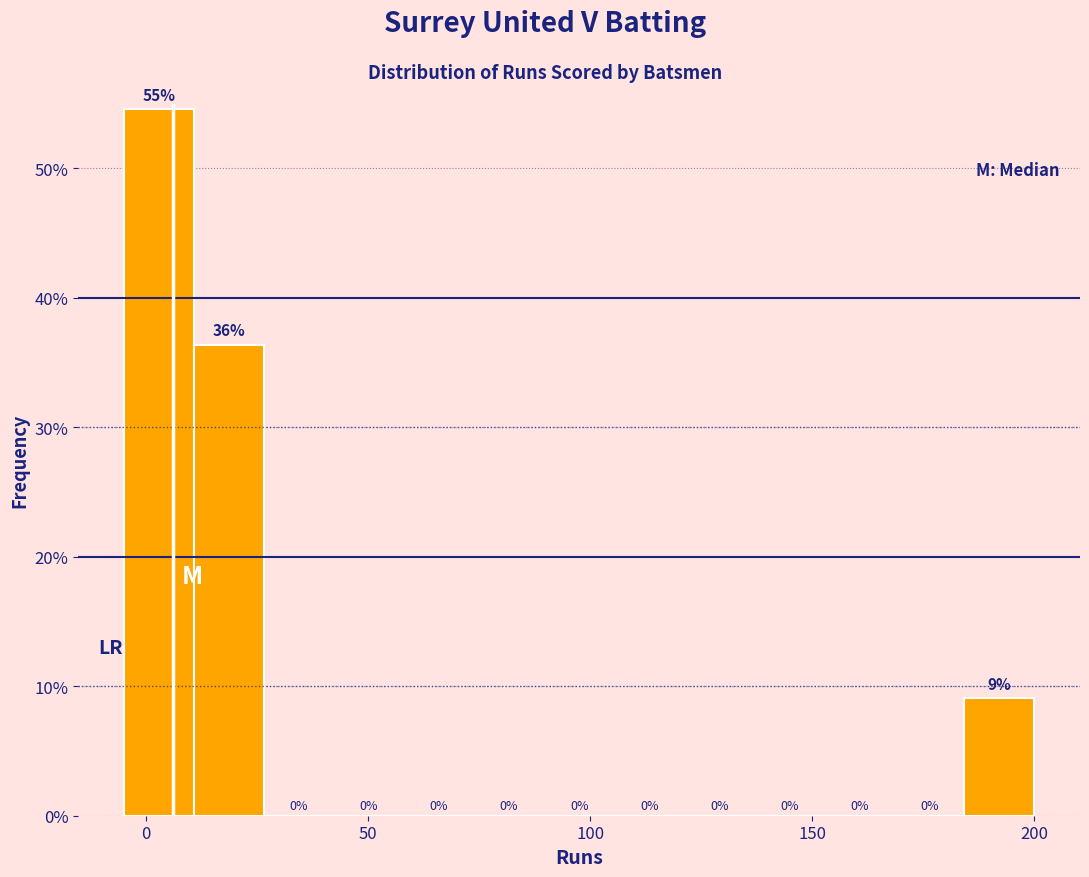

Around what value on the x-axis is the tallest bar? Give the approximate position of its centre, as read against the axis.

5